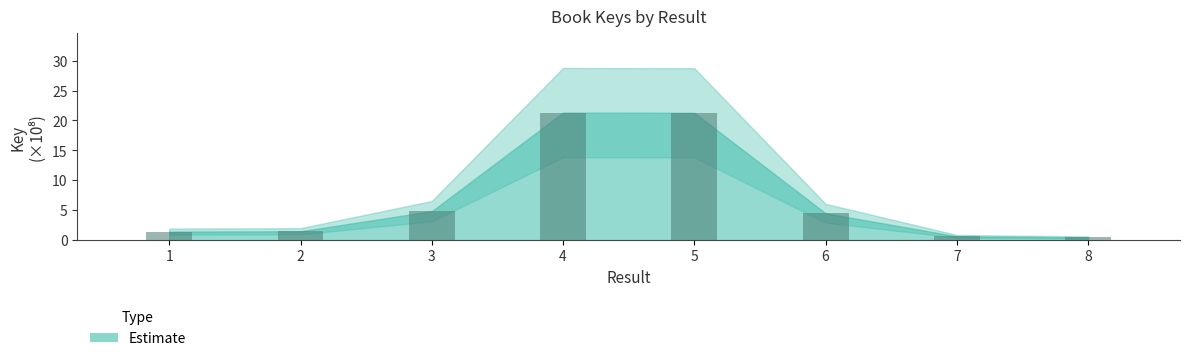

What is the value of the 4th bar from the left?

21.3